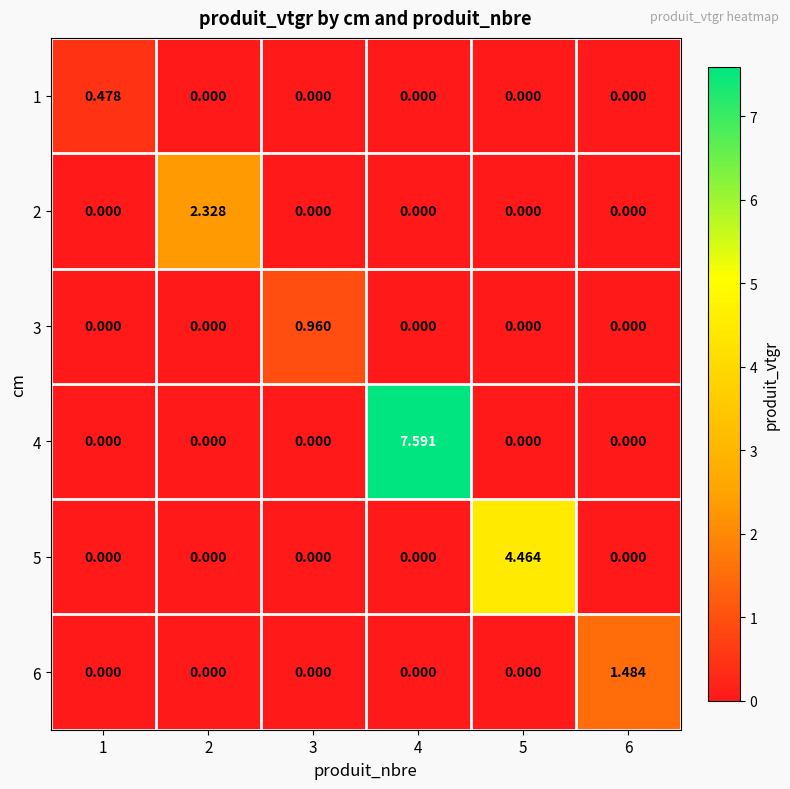

How many data points in 3 are above 0?

1